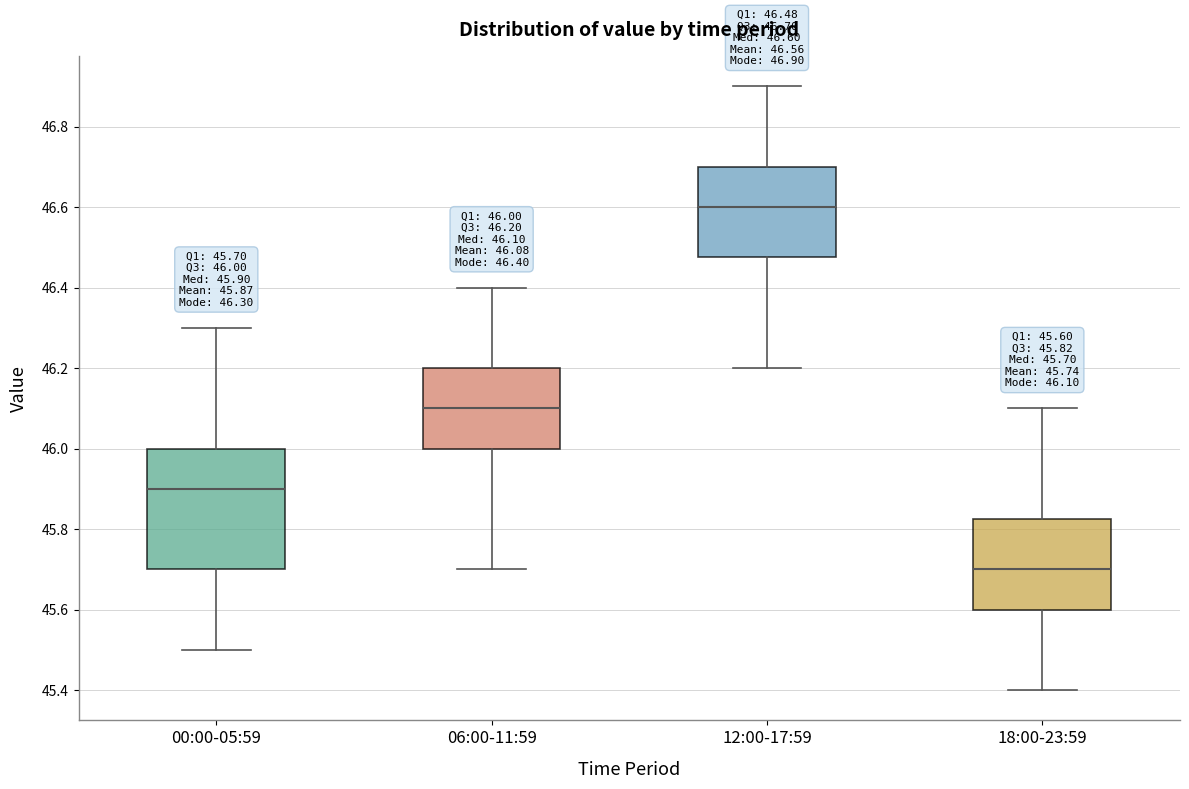

Comparing the boxes themselves (not the whiskers), which one is the tallest?

00:00-05:59